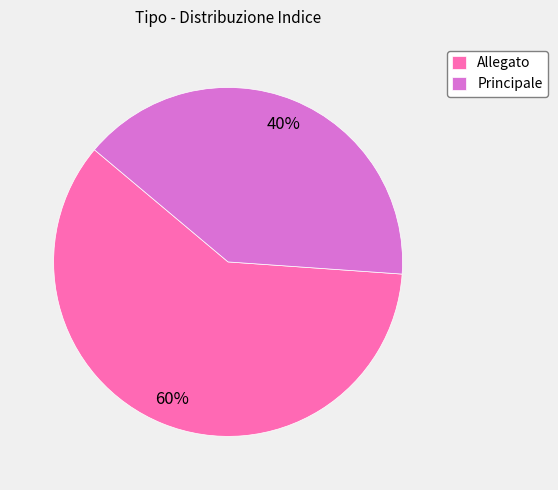

Which slice represents more than half of the pie?

Allegato